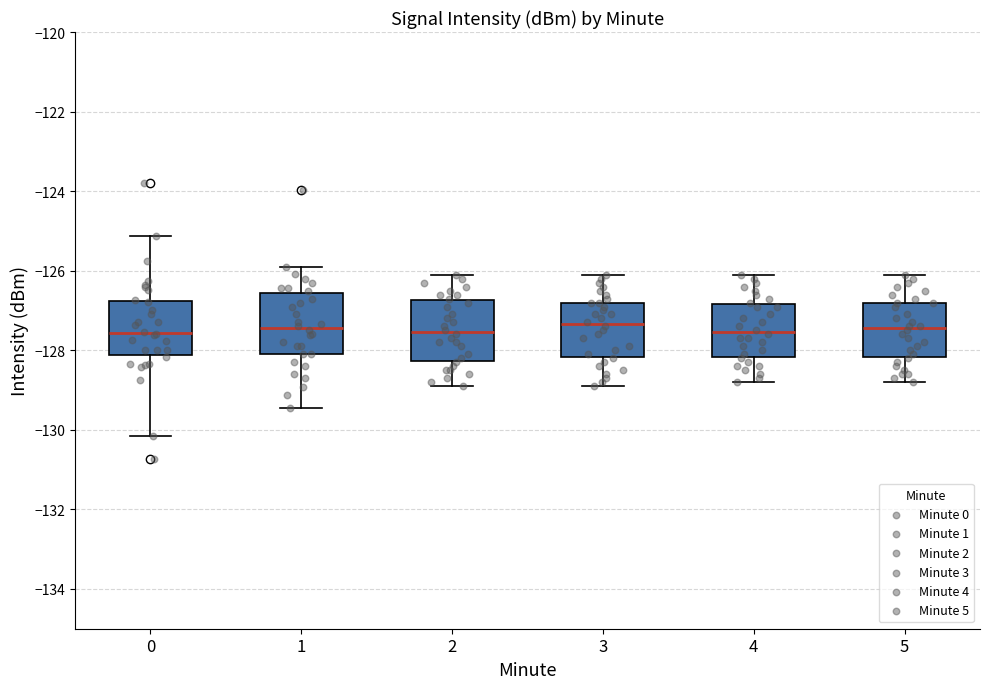

Reading left to right, transcribe this box plot: for each box, give where its median line is, the range the box spans, and where its two whiskers end, as read against the y-axis. The values are not printed on the chart, so give them approximately, as read against the axis.

0: median -127.6, box -128.2 to -126.8, whiskers -130.2 to -125.2
1: median -127.4, box -128.0 to -126.6, whiskers -129.4 to -125.8
2: median -127.6, box -128.2 to -126.8, whiskers -128.8 to -126.0
3: median -127.4, box -128.2 to -126.8, whiskers -128.8 to -126.0
4: median -127.6, box -128.2 to -126.8, whiskers -128.8 to -126.0
5: median -127.4, box -128.2 to -126.8, whiskers -128.8 to -126.0